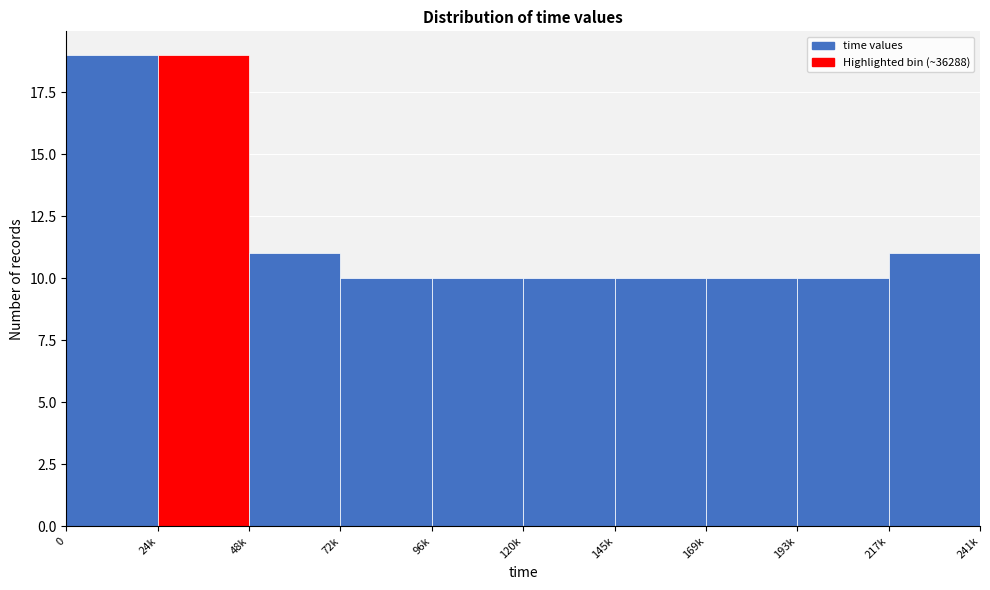

Reading left to right, what are all the values shown in this chart?

0=19	24k=19	48k=11	72k=10	96k=10	120k=10	145k=10	169k=10	193k=10	217k=11